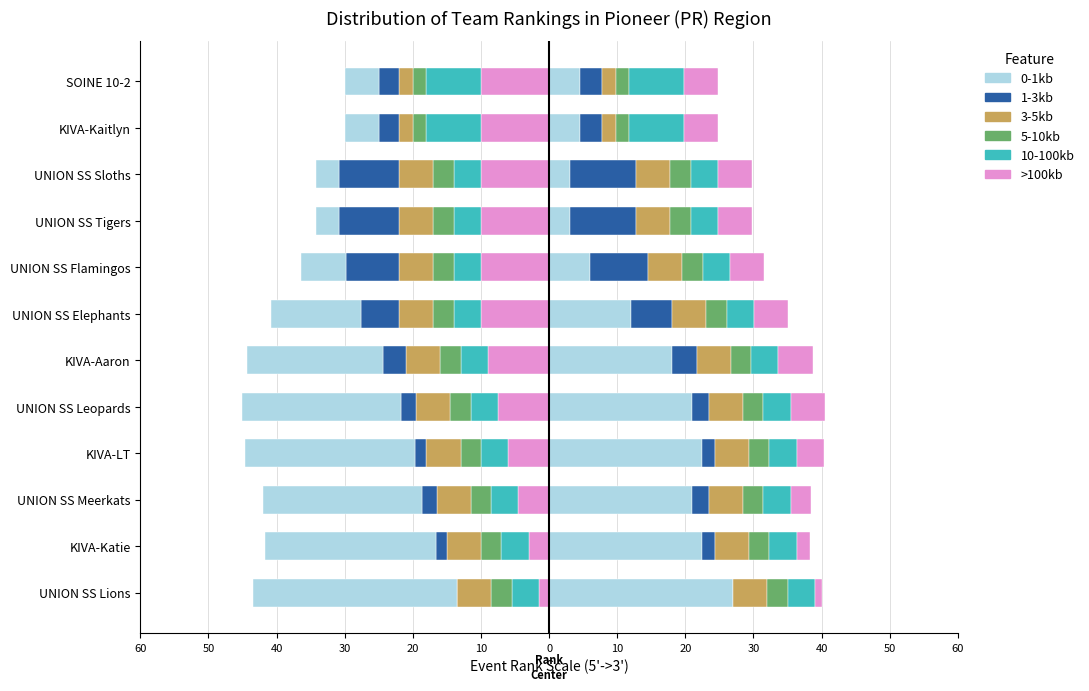

How many bars are there in each group?

6